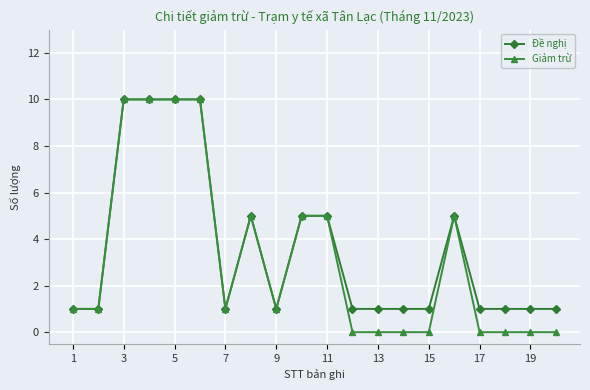

At how many categories does at least one series exceed 3?

8